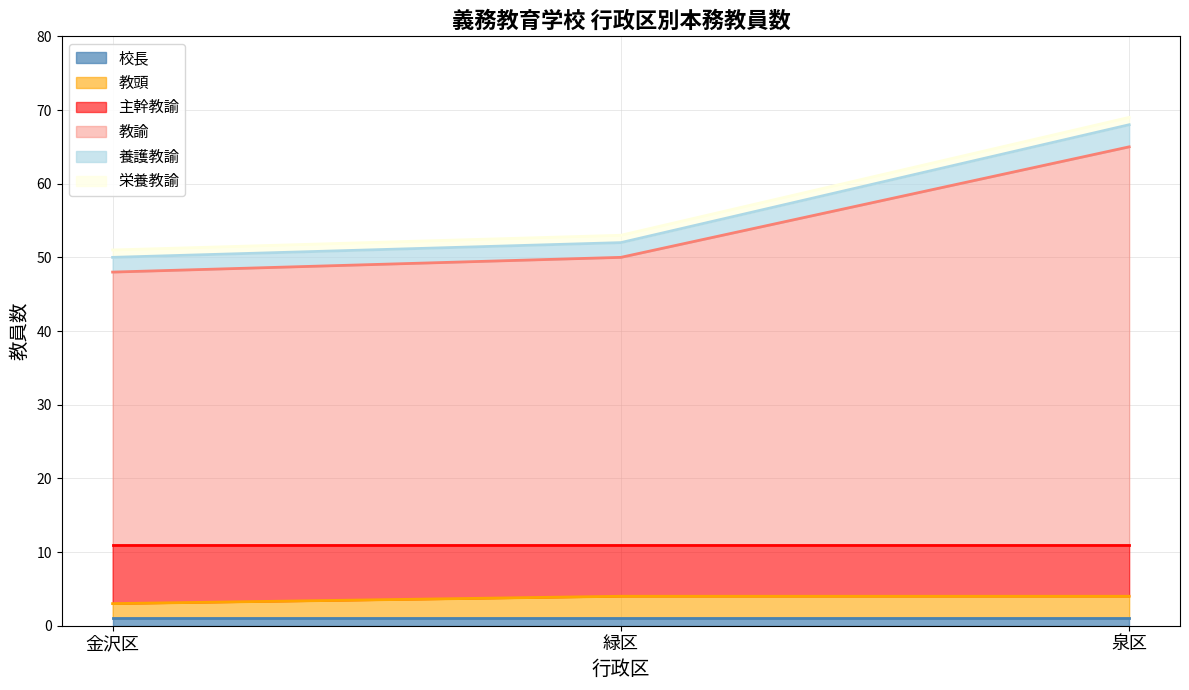

Between 泉区 and 緑区, which is larger?

泉区